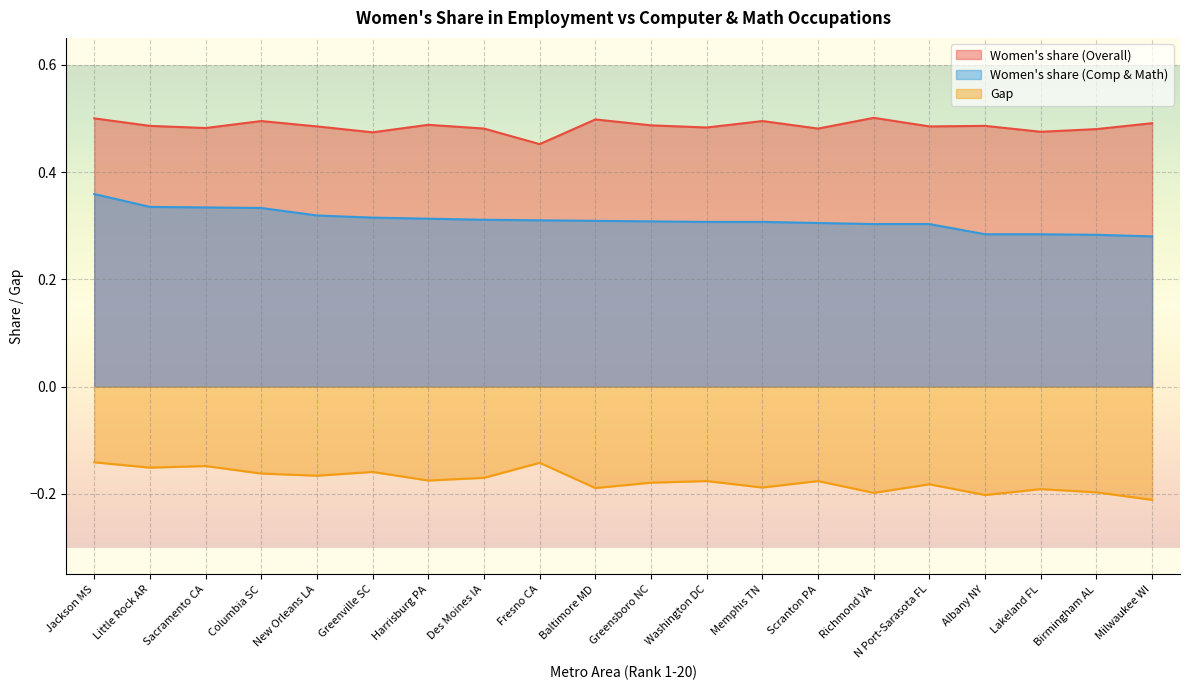

How many series are shown in this chart?

3